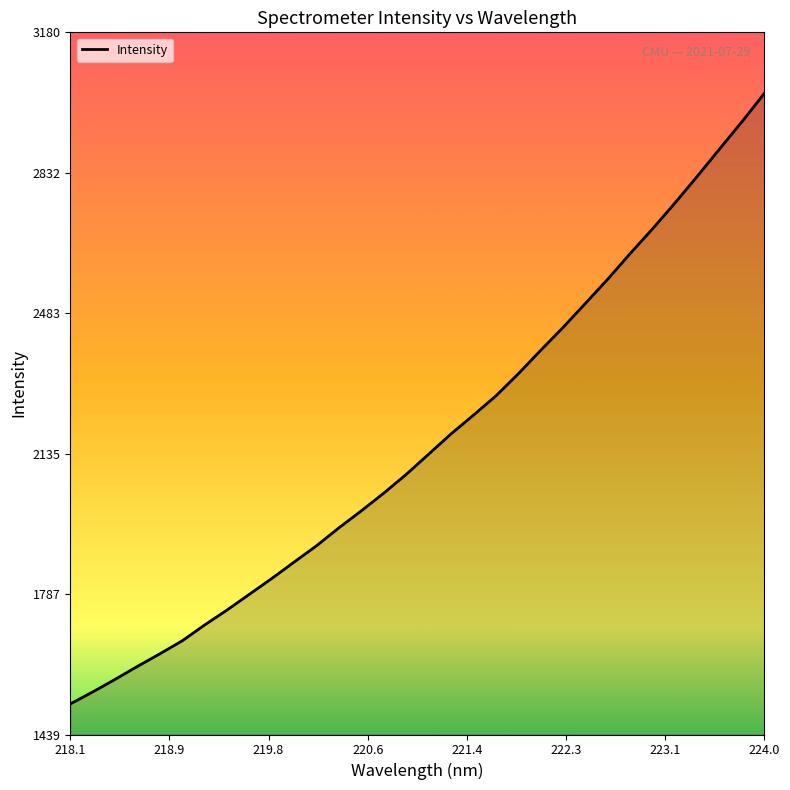

What is the minimum value shown in the chart?

1515.1